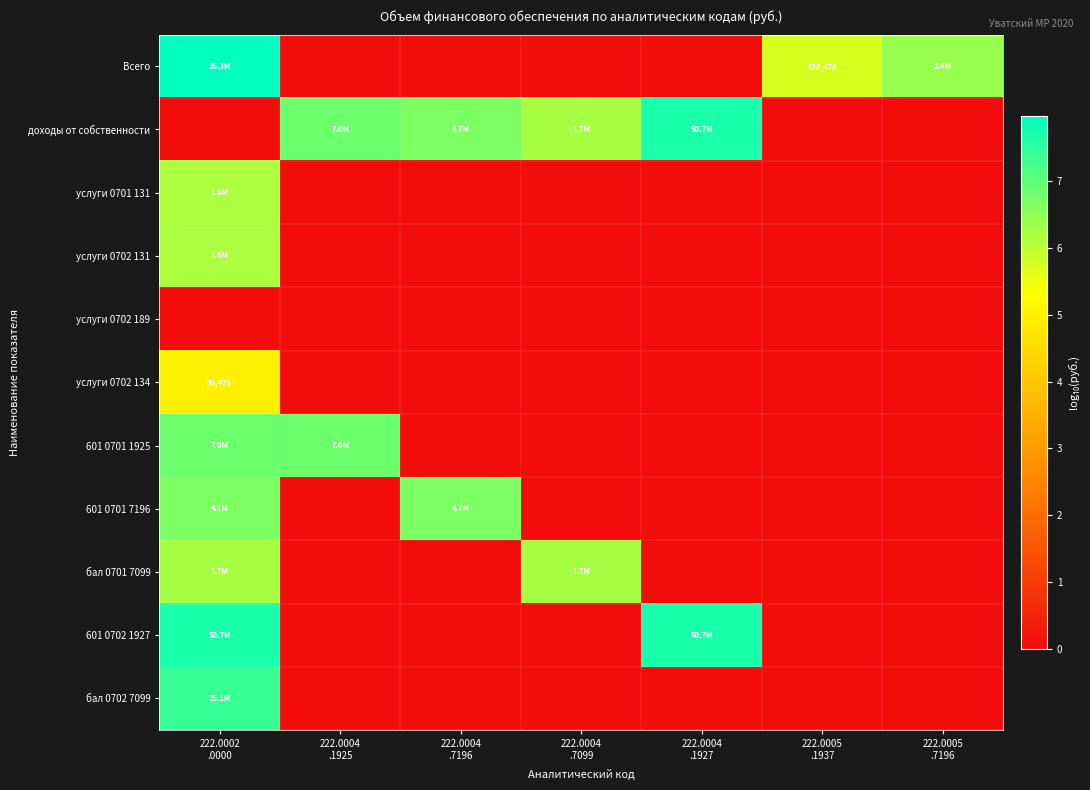

Is it true that 601 0701 1925 equals 8.9 at 222.0002 .0000?

False